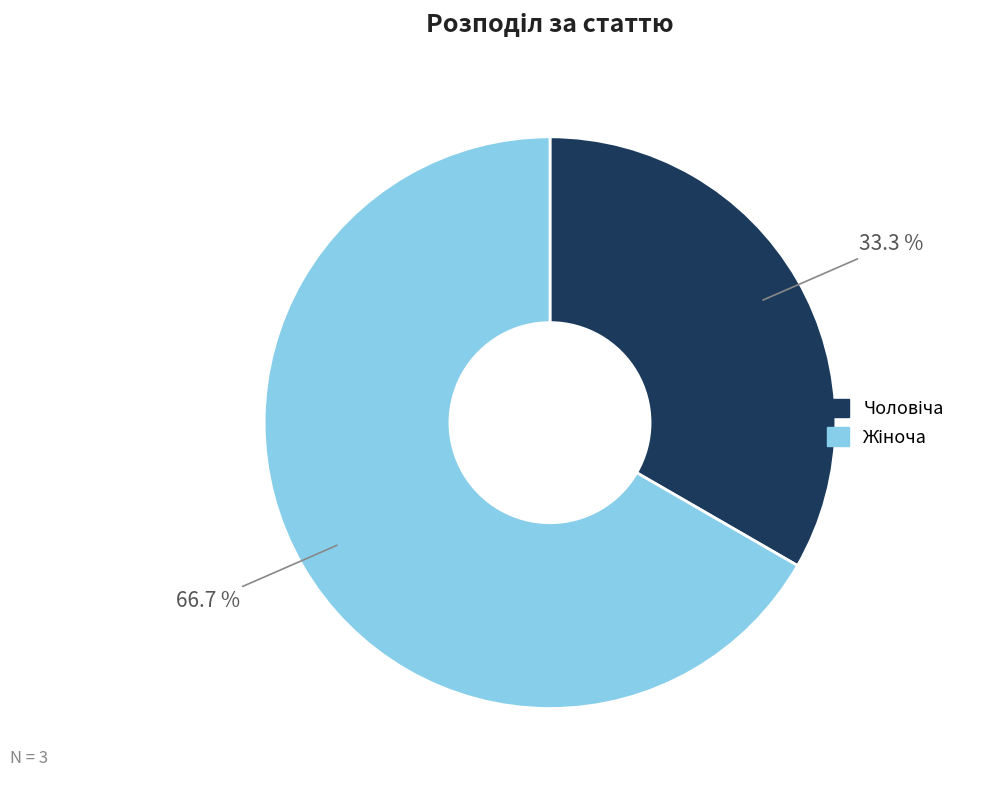

Does any single category account for the majority?

Yes